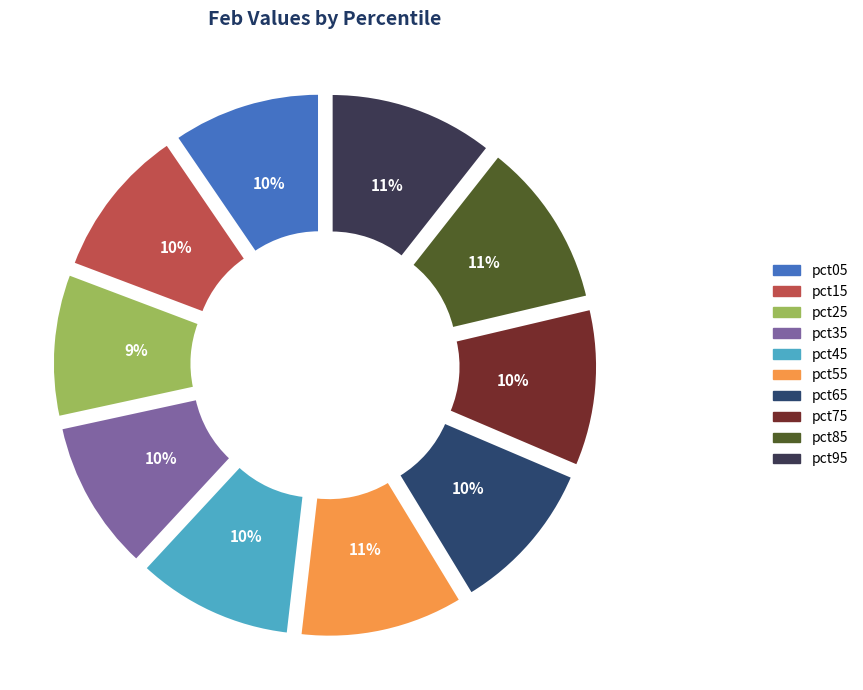

To the nearest percent, what is the combined percentage of pct65 and pct75?

20%